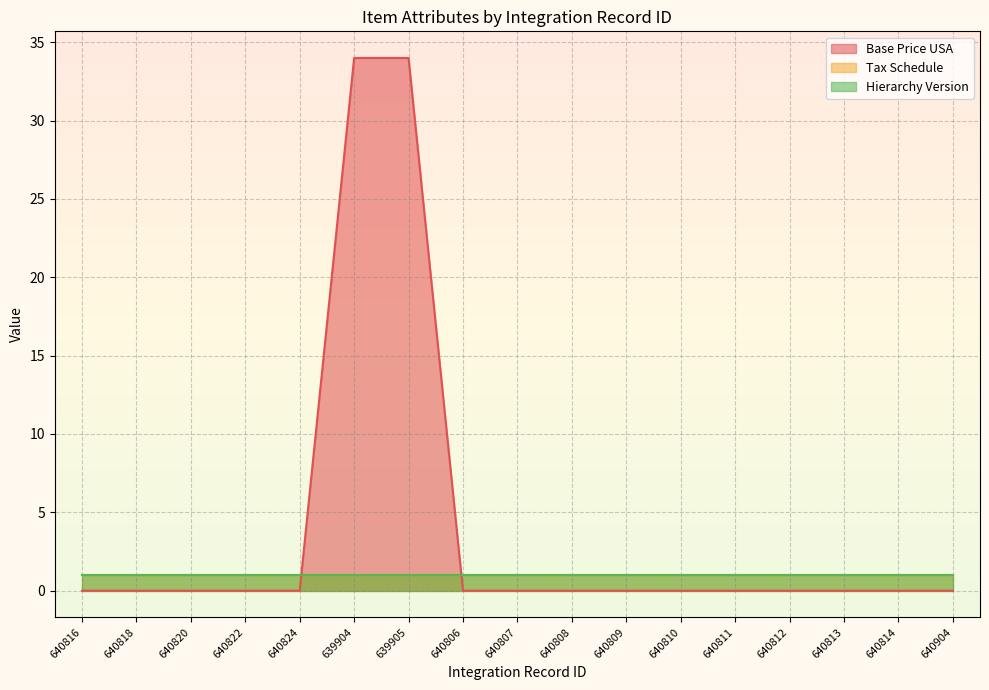

True or false: Tax Schedule has more than 2 interior local peaks.

False